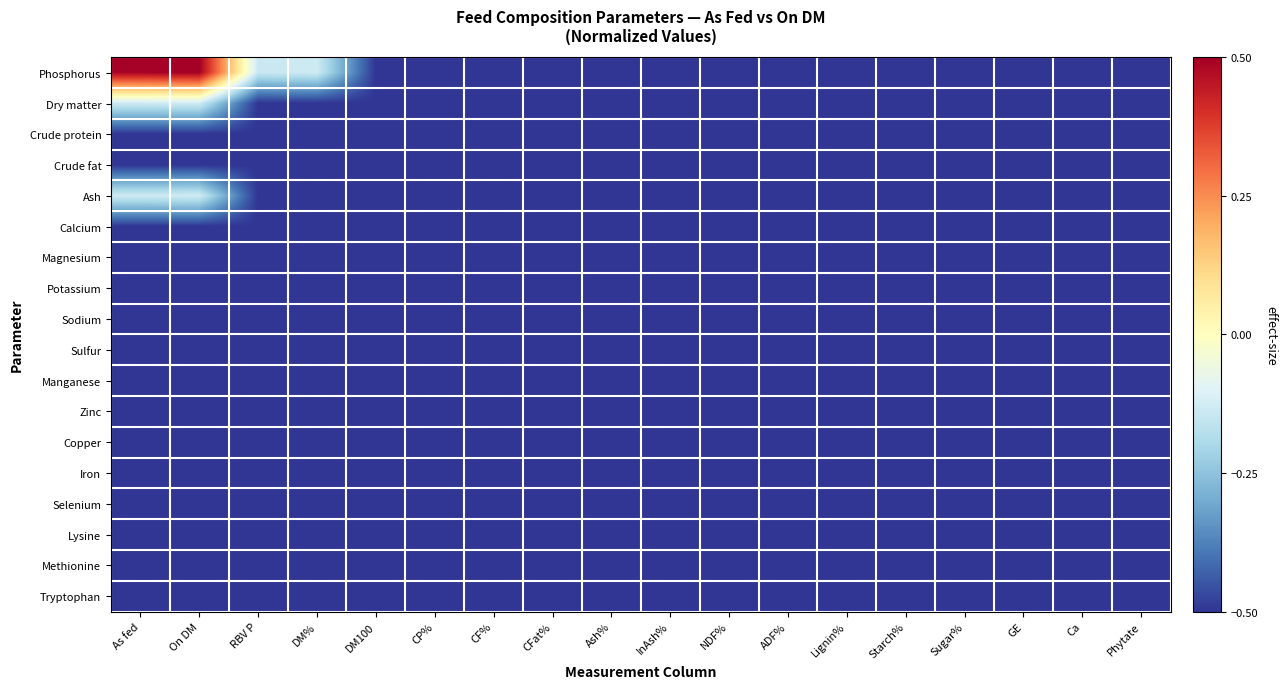

How many categories are shown in the chart?

18